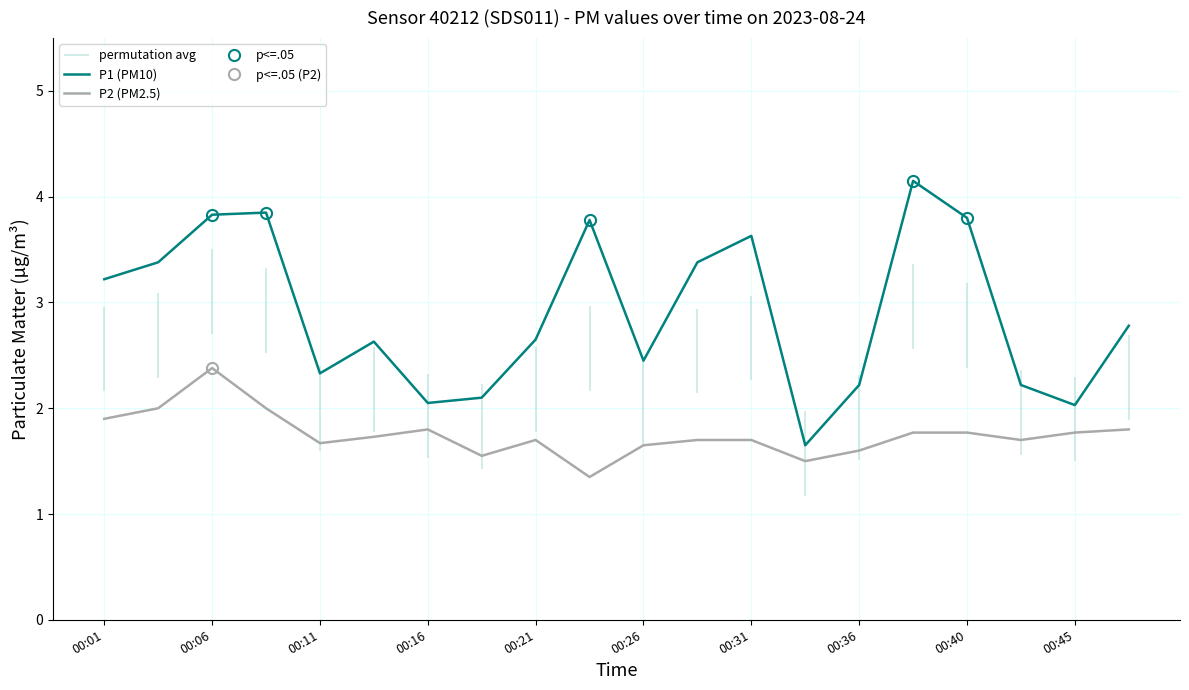

Is this an area chart (filled region under the line)?

No